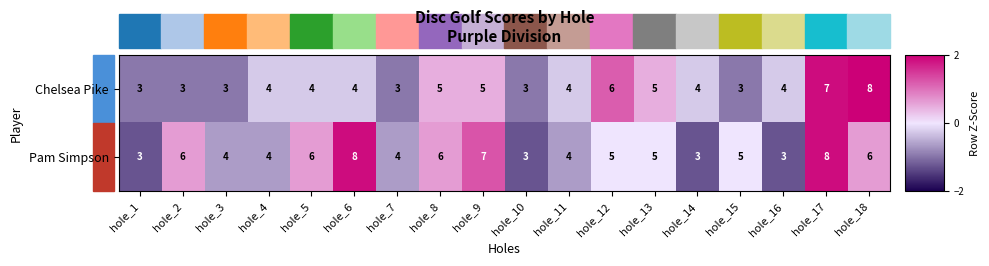

Count the Chelsea Pike values in the range 3 to 5.

15